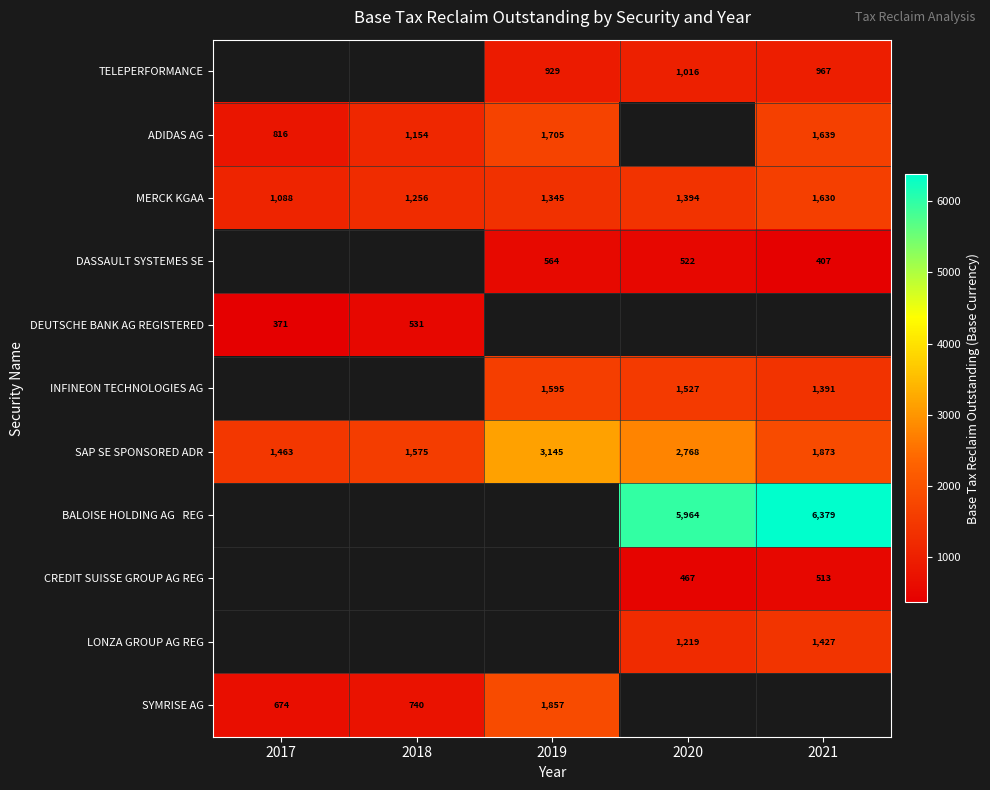

Is the value of TELEPERFORMANCE at 2020 greater than the value of MERCK KGAA at 2019?

No